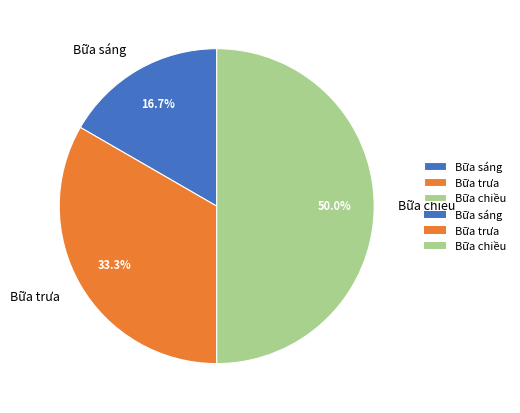

Is Bữa sáng the majority of the pie?

No